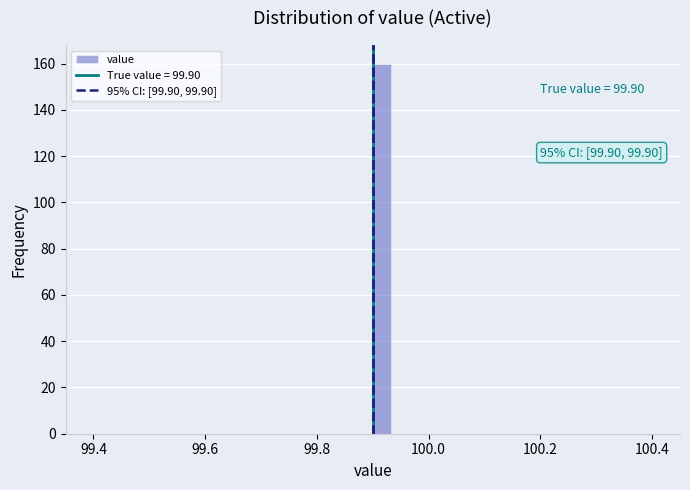

Read against the x-axis, roughly where is the centre of the tallest bar?

99.92